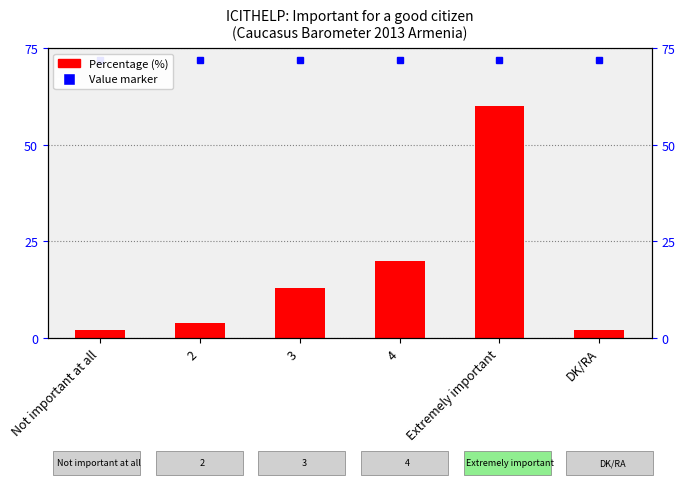

What is the average value?

17